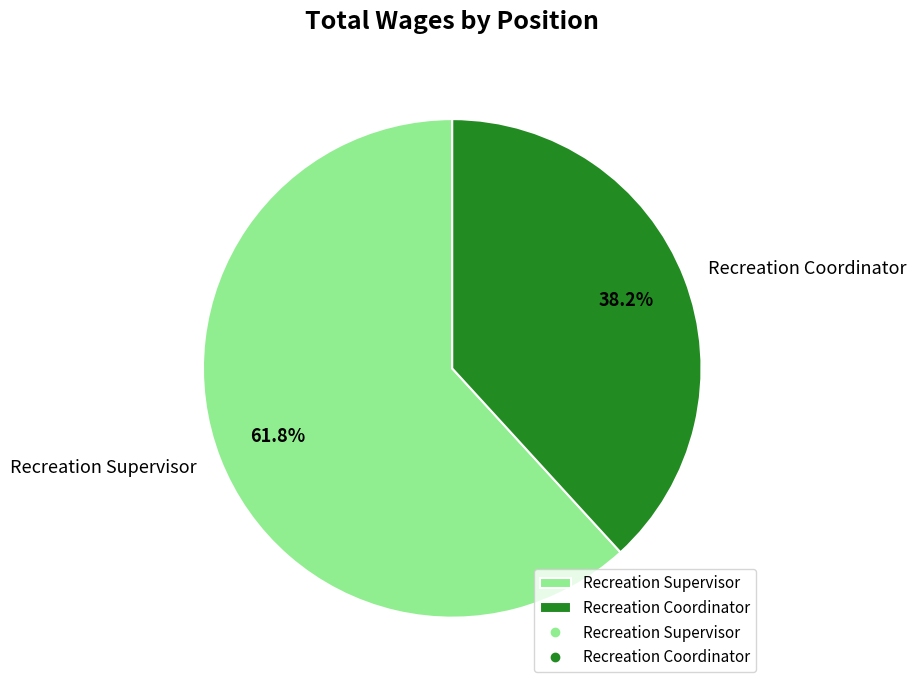

What percentage is the Recreation Supervisor slice, to the nearest percent?

62%